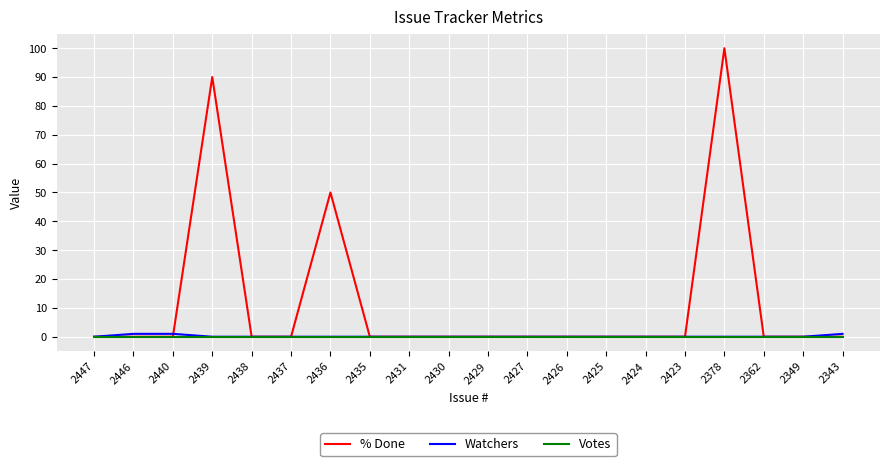

Which series has the largest total across all categories?

% Done